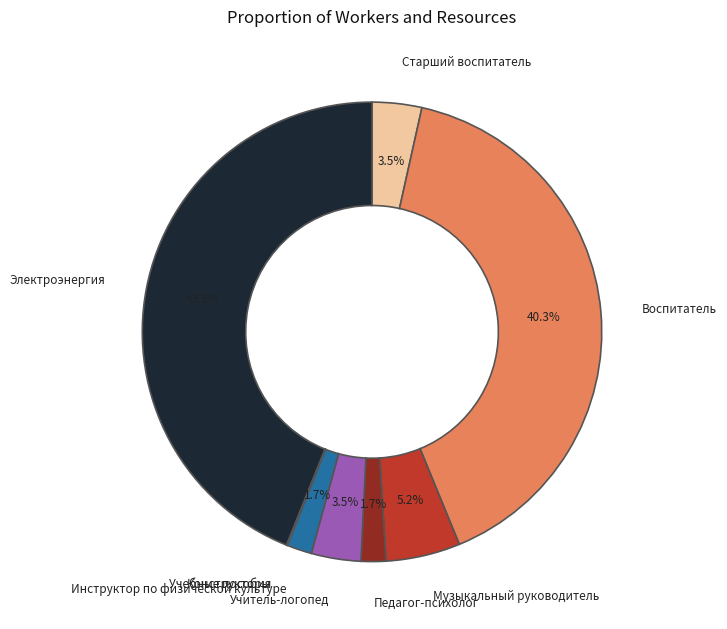

Do Старший воспитатель and Музыкальный руководитель together represent more than half of the pie?

No